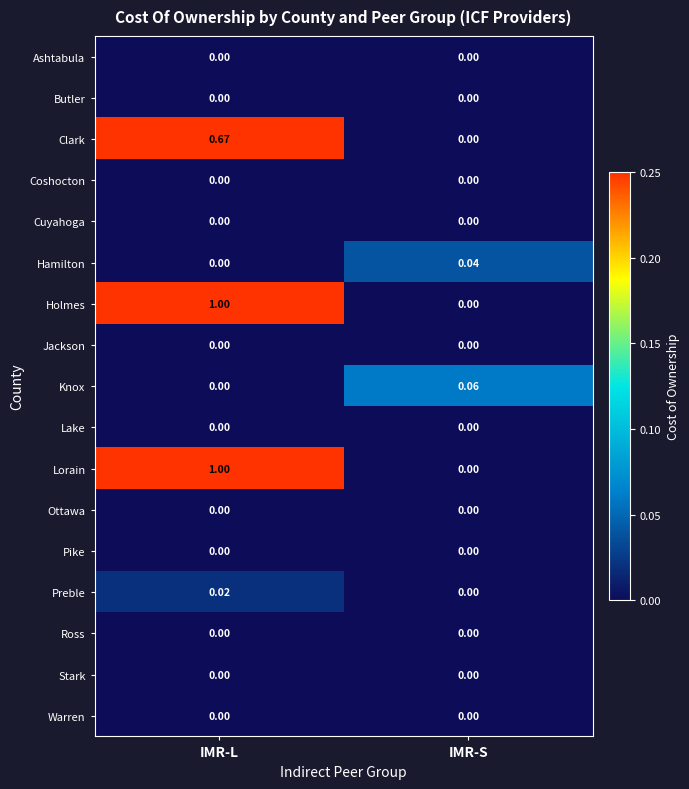

Is the value of Ross at IMR-L greater than the value of Clark at IMR-L?

No